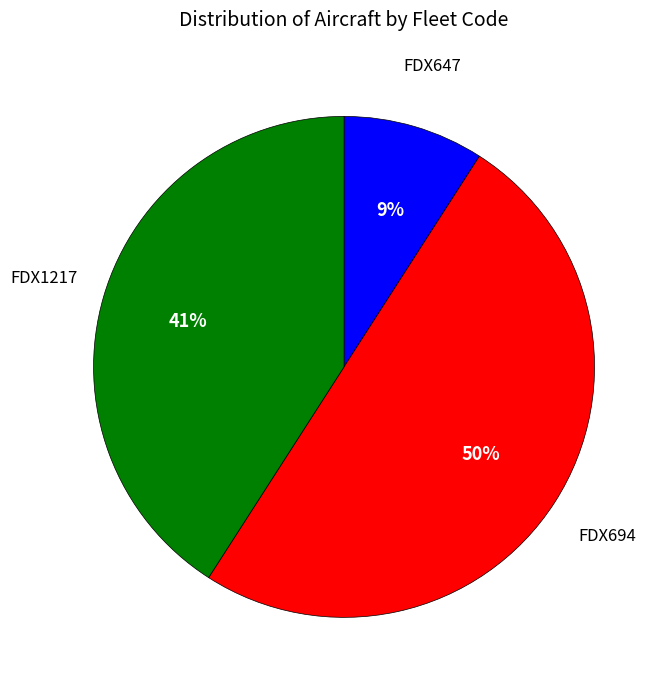

To the nearest percent, what is the difference between the largest and smallest slice percentages?

41%